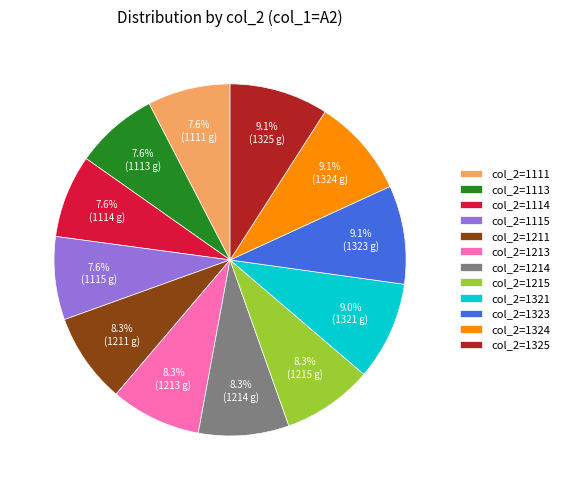

Is there any slice that represents more than half of the pie?

No